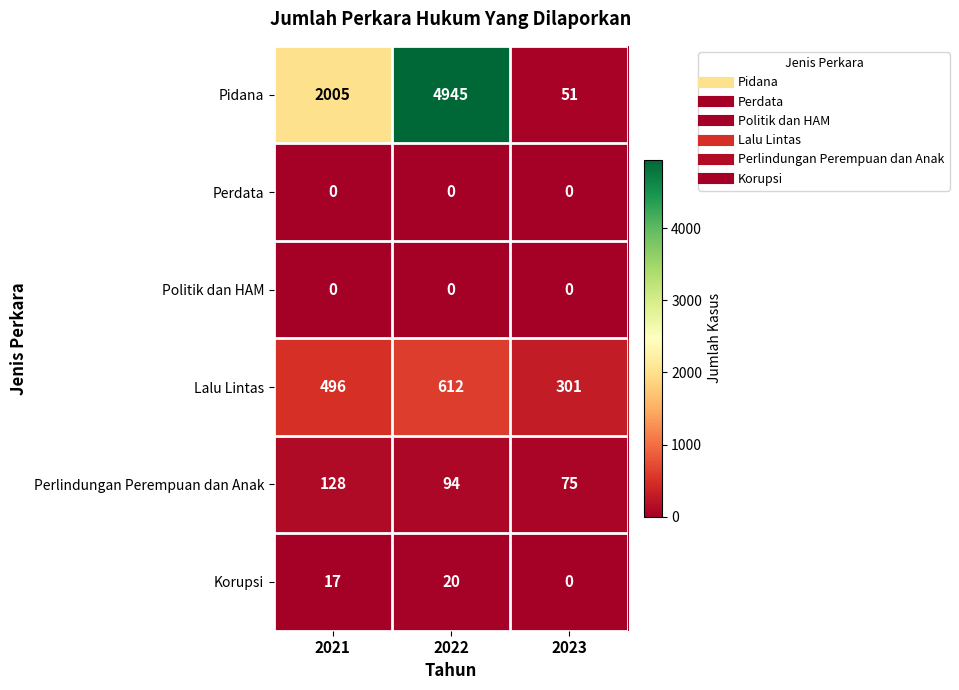

Count the Lalu Lintas values in the range 301 to 612.

3